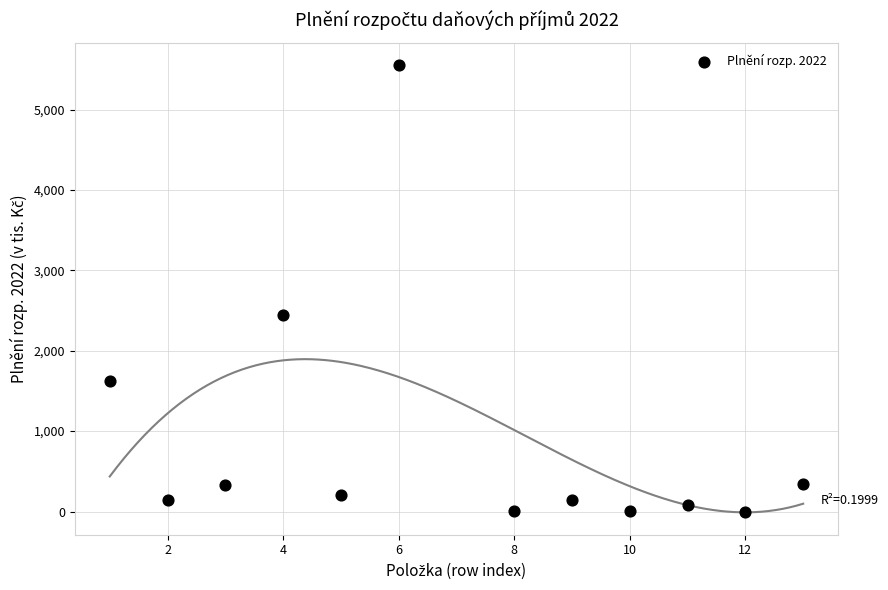

What is the average X value?

7.0